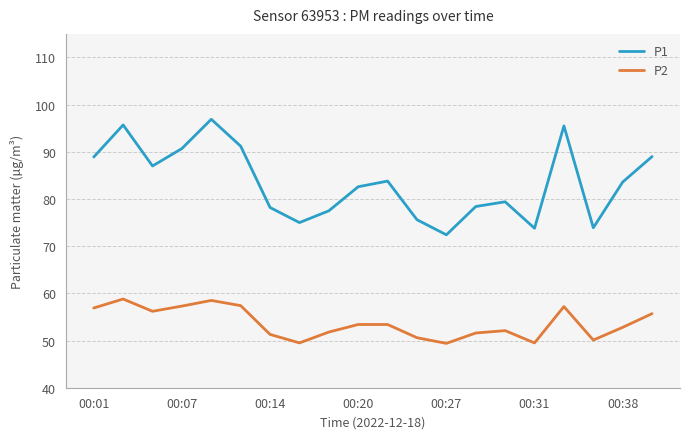

Which series has the largest total across all categories?

P1